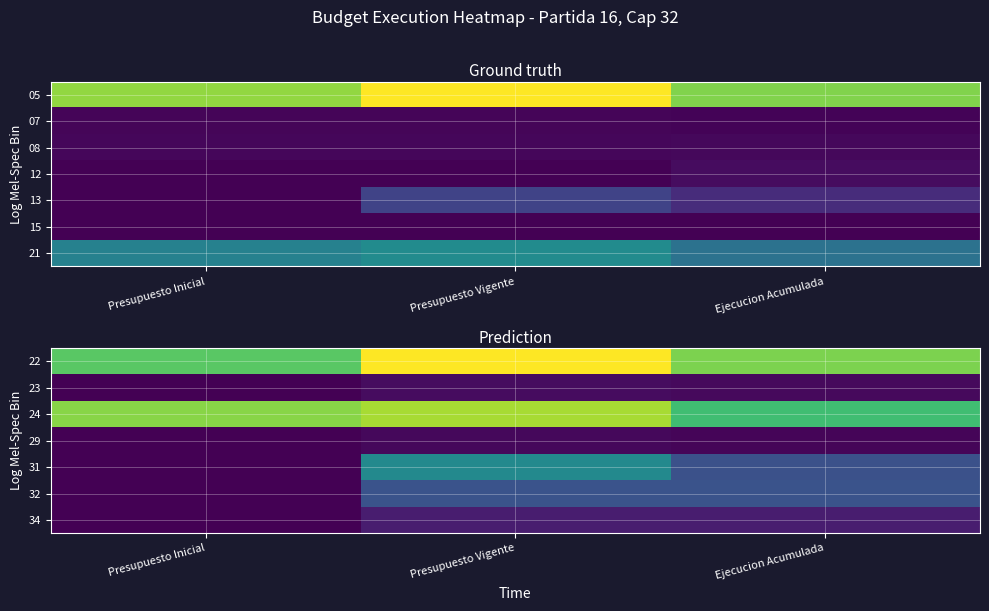

What is the total value across all series at Ejecucion Acumulada?

106702999